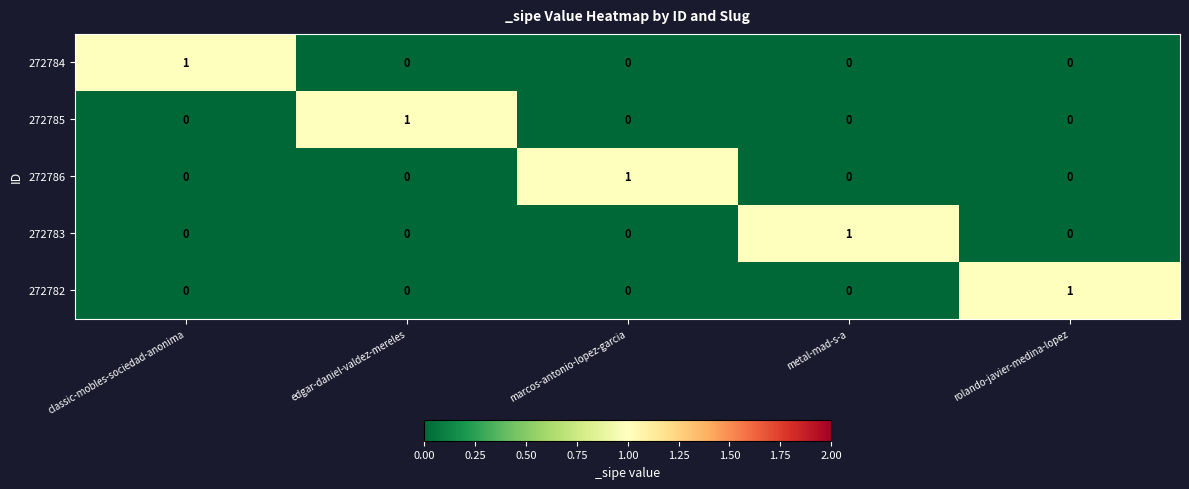

Which category has the highest value in the 272782 series?

rolando-javier-medina-lopez